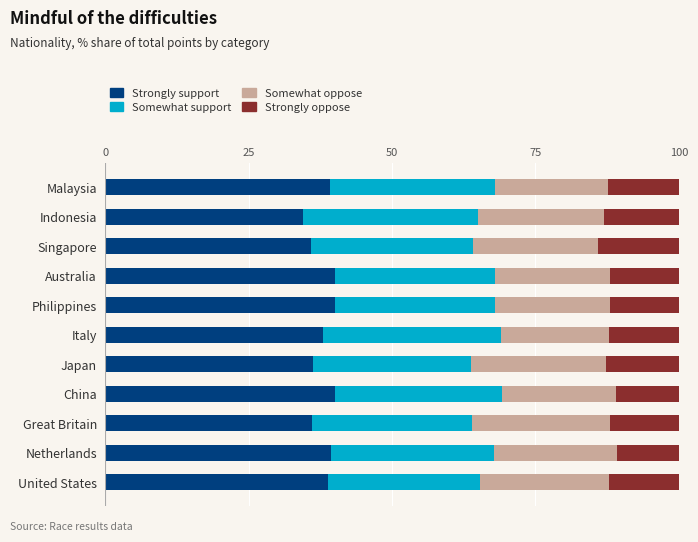

The Strongly support series shows 36.2 at Japan. True or false?

True